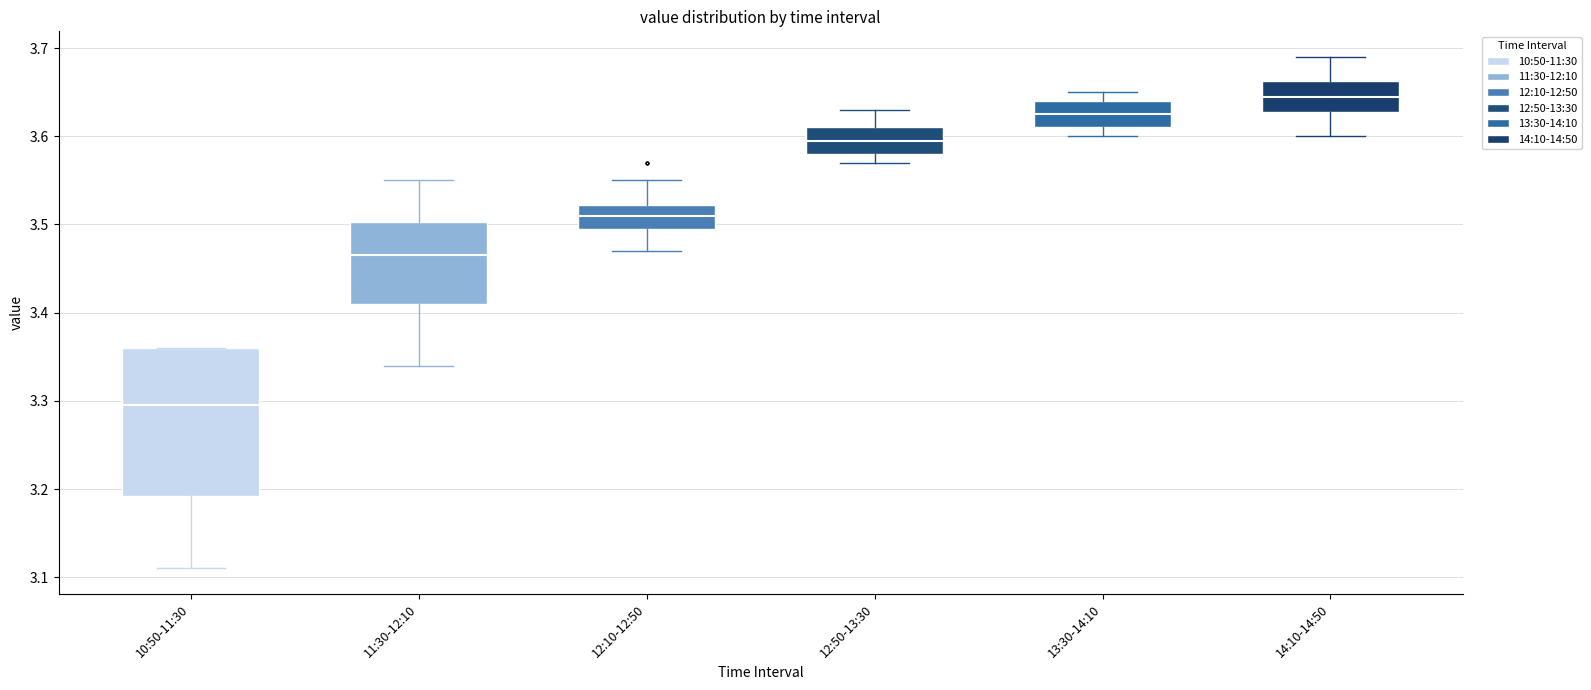

Reading left to right, transcribe this box plot: for each box, give where its median line is, the range the box spans, and where its two whiskers end, as read against the y-axis. The values are not printed on the chart, so give them approximately, as read against the axis.

10:50-11:30: median 3.30, box 3.19 to 3.36, whiskers 3.11 to 3.36
11:30-12:10: median 3.47, box 3.41 to 3.50, whiskers 3.34 to 3.55
12:10-12:50: median 3.51, box 3.50 to 3.52, whiskers 3.47 to 3.55
12:50-13:30: median 3.60, box 3.58 to 3.61, whiskers 3.57 to 3.63
13:30-14:10: median 3.63, box 3.61 to 3.64, whiskers 3.60 to 3.65
14:10-14:50: median 3.65, box 3.63 to 3.66, whiskers 3.60 to 3.69